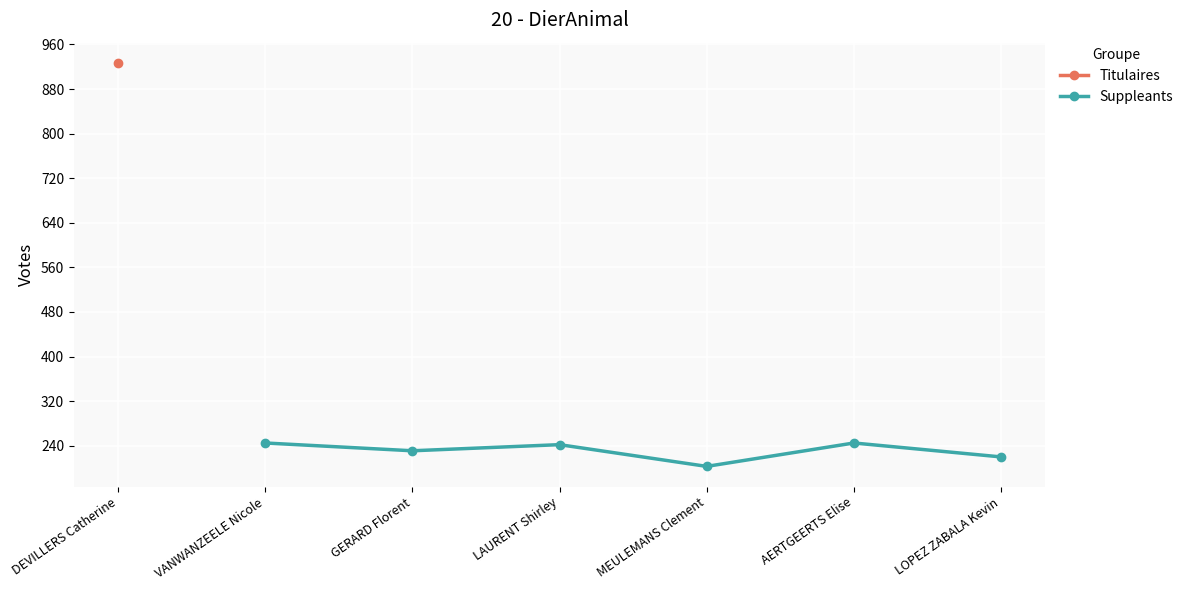

Is it true that Suppleants equals 83 at AERTGEERTS Elise?

False